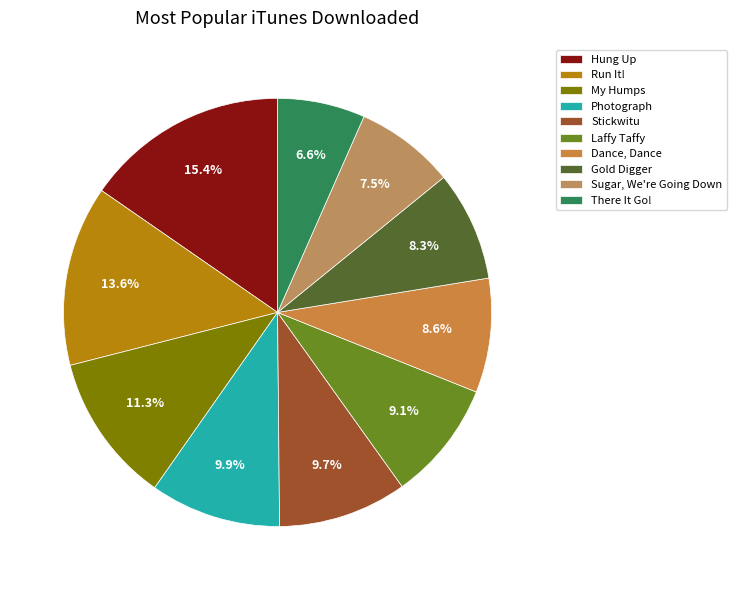

To the nearest percent, what portion does Photograph represent?

10%